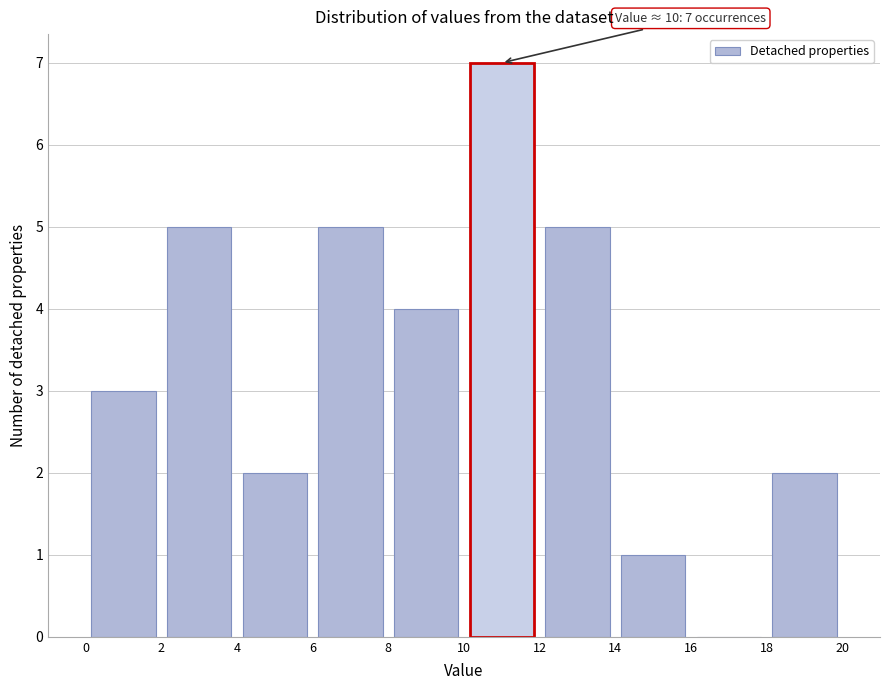

Over which range of the x-axis is the bar tallest?

10 to 12